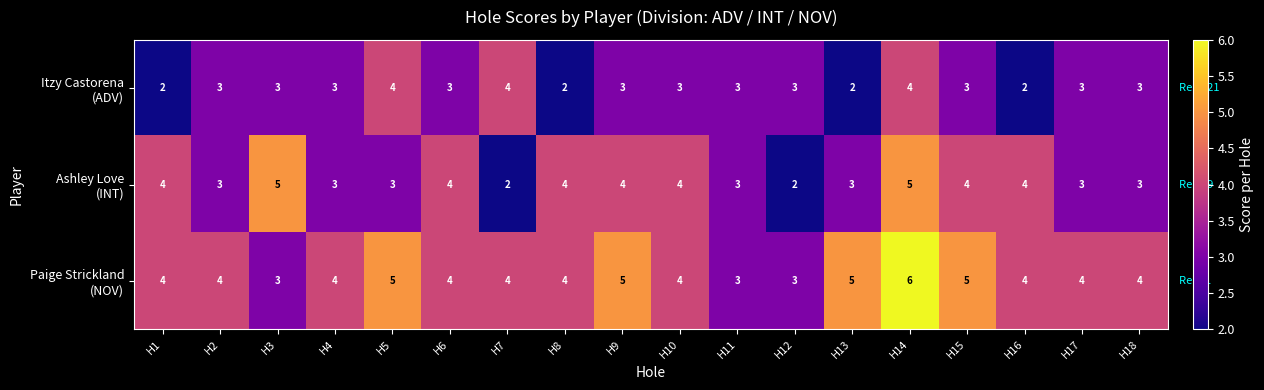

What is the greatest value displayed?

6